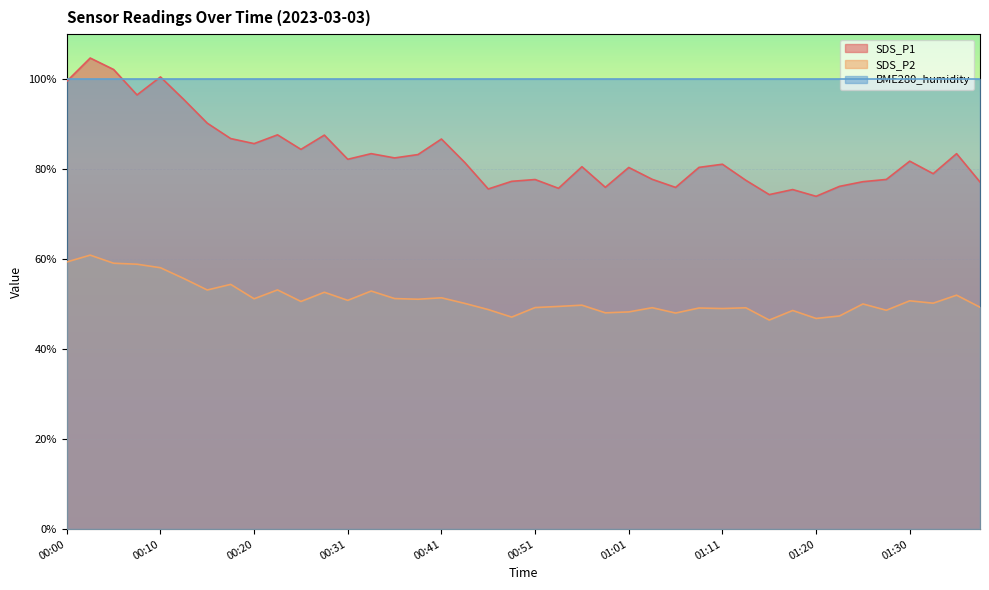

Which series has the widest spread of values?

SDS_P1